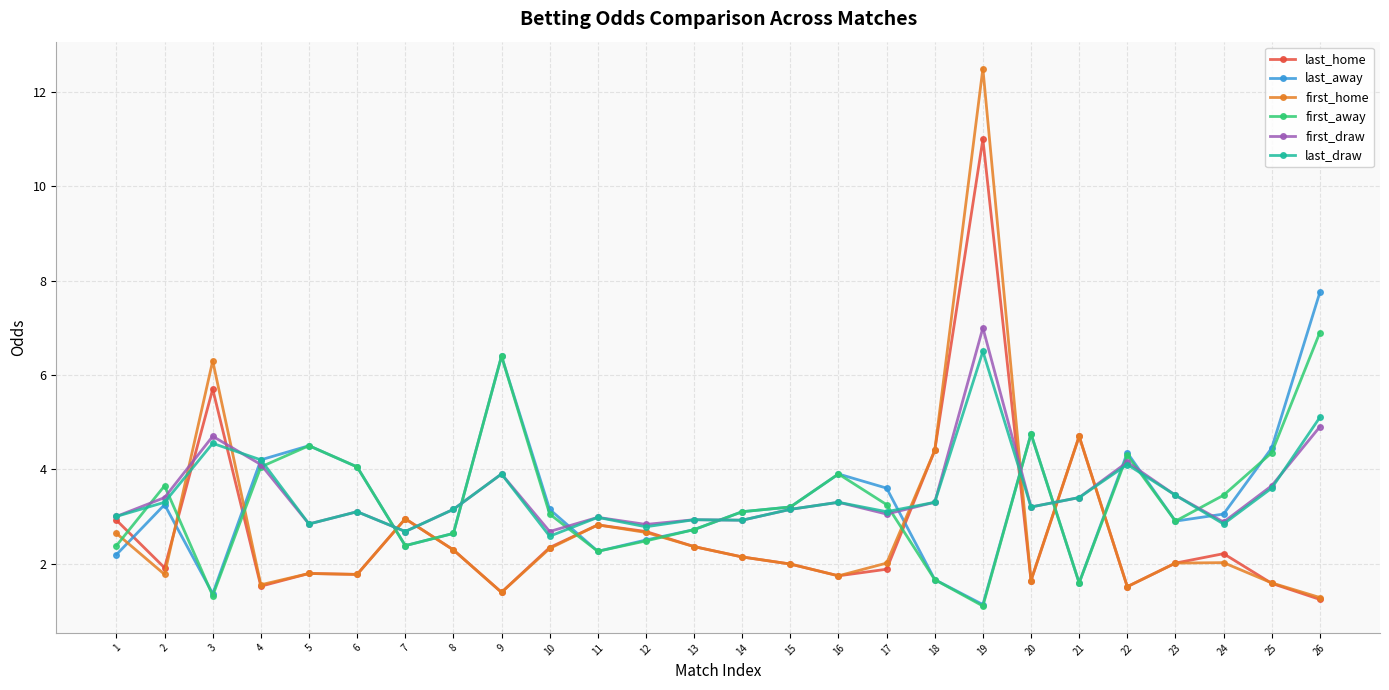

What is the difference between the maximum and second lowest values in the last_draw series?

3.8